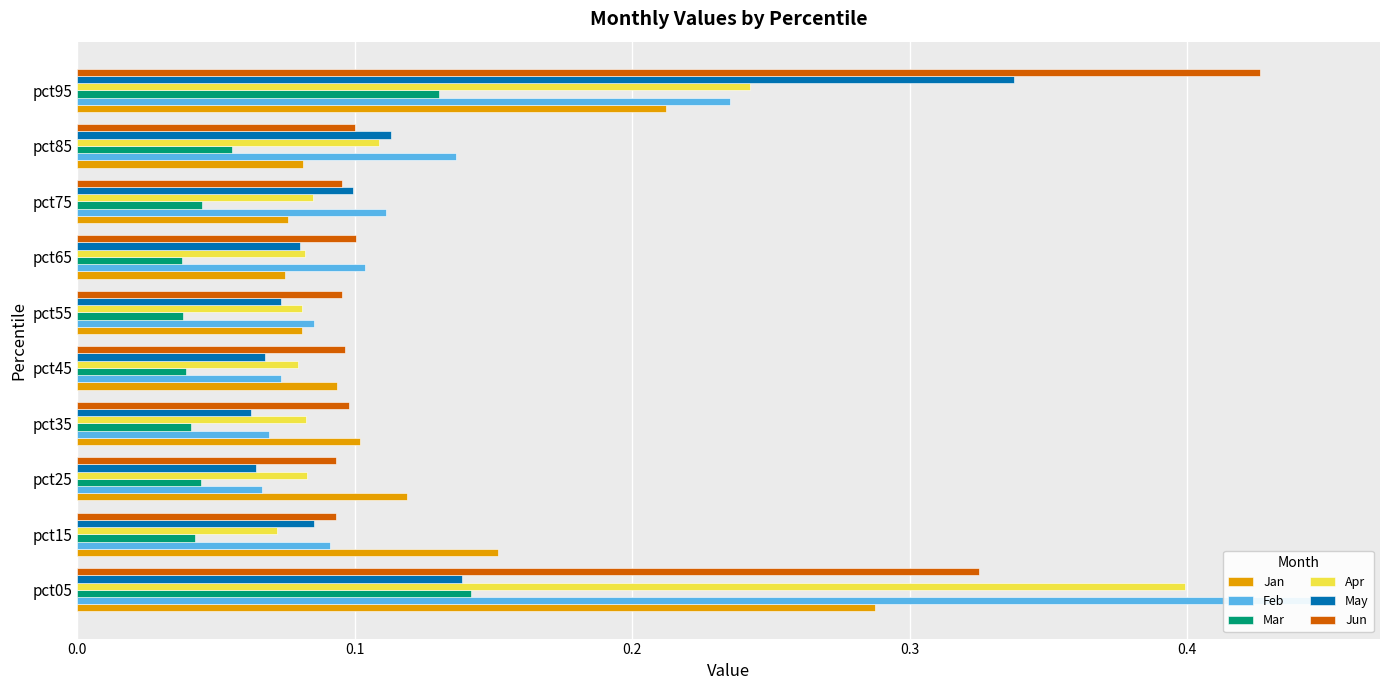

Reading right to left, extract all data points from this chart.

Jan: 0.2	0.1	0.1	0.1	0.1	0.1	0.1	0.1	0.2	0.3
Feb: 0.2	0.1	0.1	0.1	0.1	0.1	0.1	0.1	0.1	0.4
Mar: 0.1	0.1	0.0	0.0	0.0	0.0	0.0	0.0	0.0	0.1
Apr: 0.2	0.1	0.1	0.1	0.1	0.1	0.1	0.1	0.1	0.4
May: 0.3	0.1	0.1	0.1	0.1	0.1	0.1	0.1	0.1	0.1
Jun: 0.4	0.1	0.1	0.1	0.1	0.1	0.1	0.1	0.1	0.3